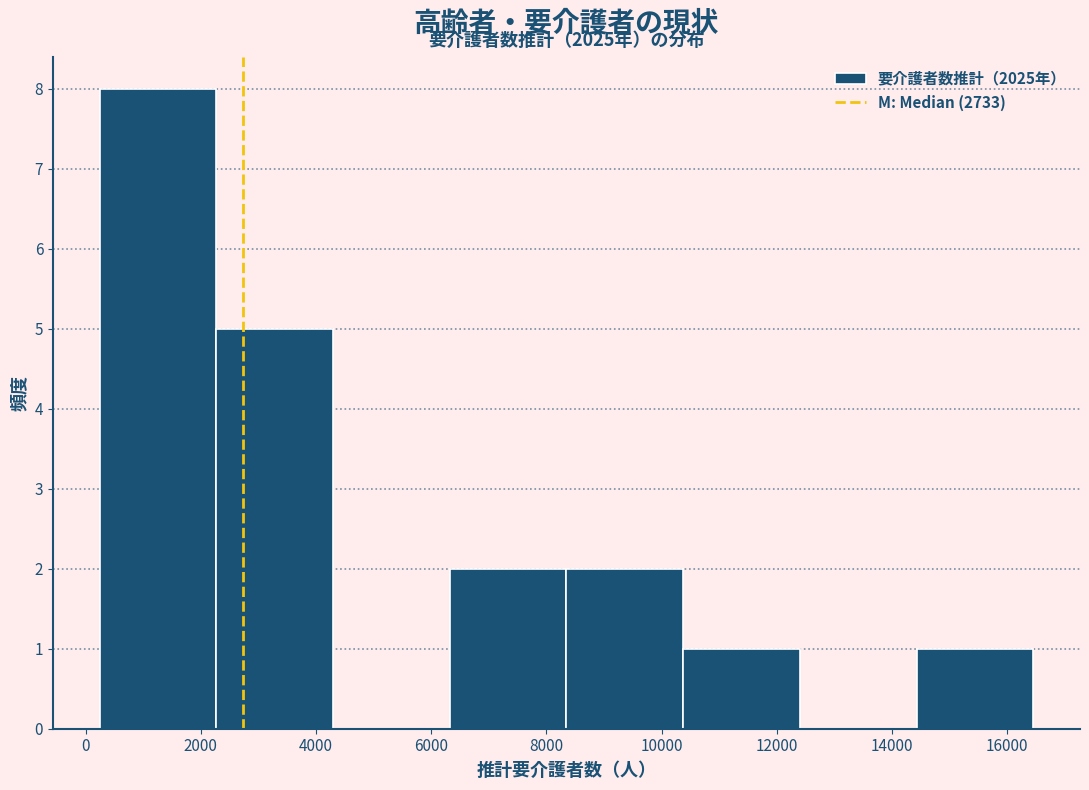

Over which range of the x-axis is the bar tallest?

200 to 2200